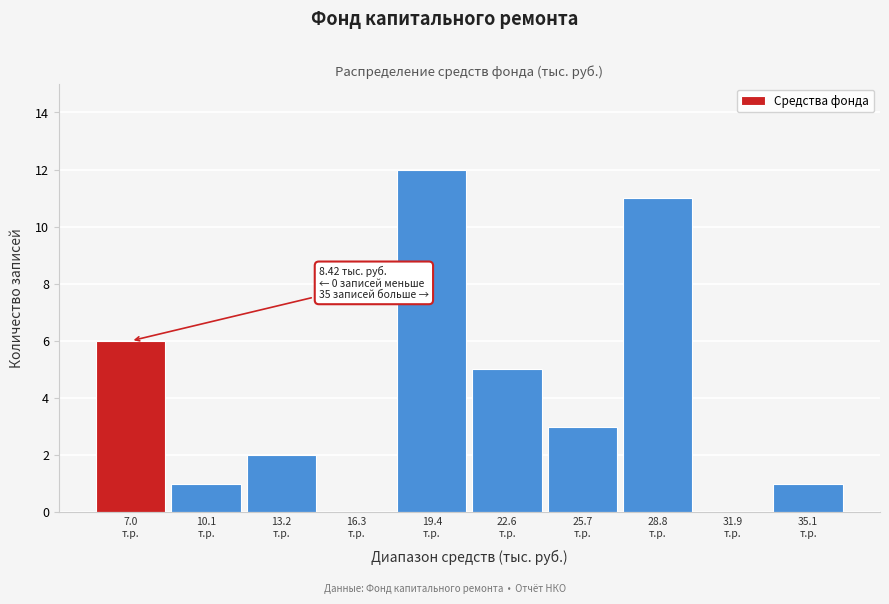

What is the maximum value shown in the chart?

12